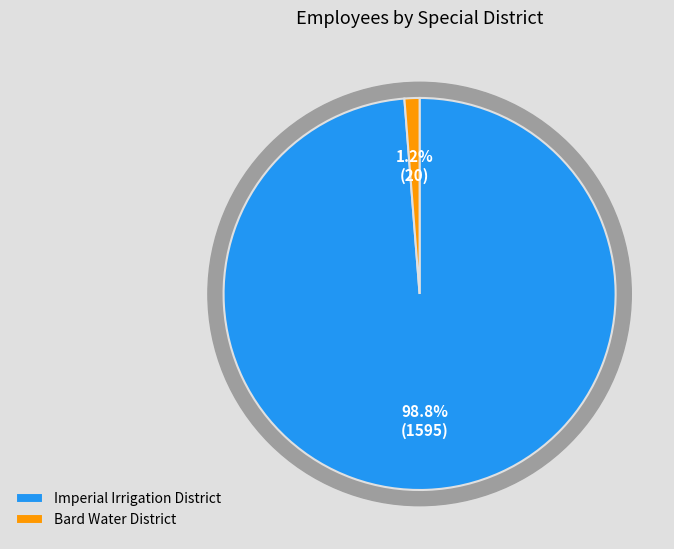

How many segments does this pie chart have?

2